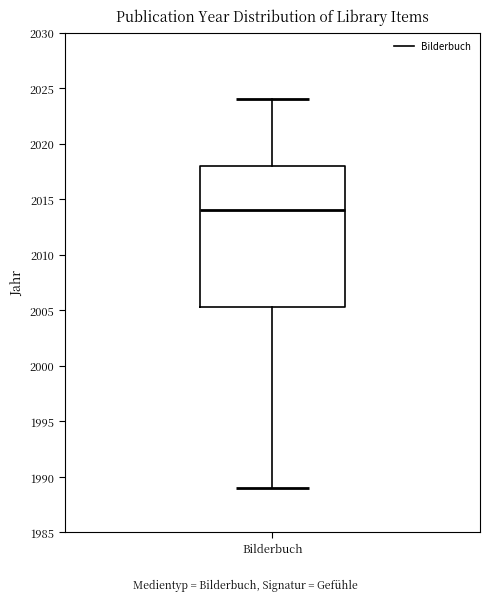

Read this box plot against the y-axis: the position of the median line, the range covered by the box, and the ends of both whiskers. The values are not printed on the chart, so give them approximately, as read against the axis.

median 2014.0, box 2005.5 to 2018.0, whiskers 1989.0 to 2024.0